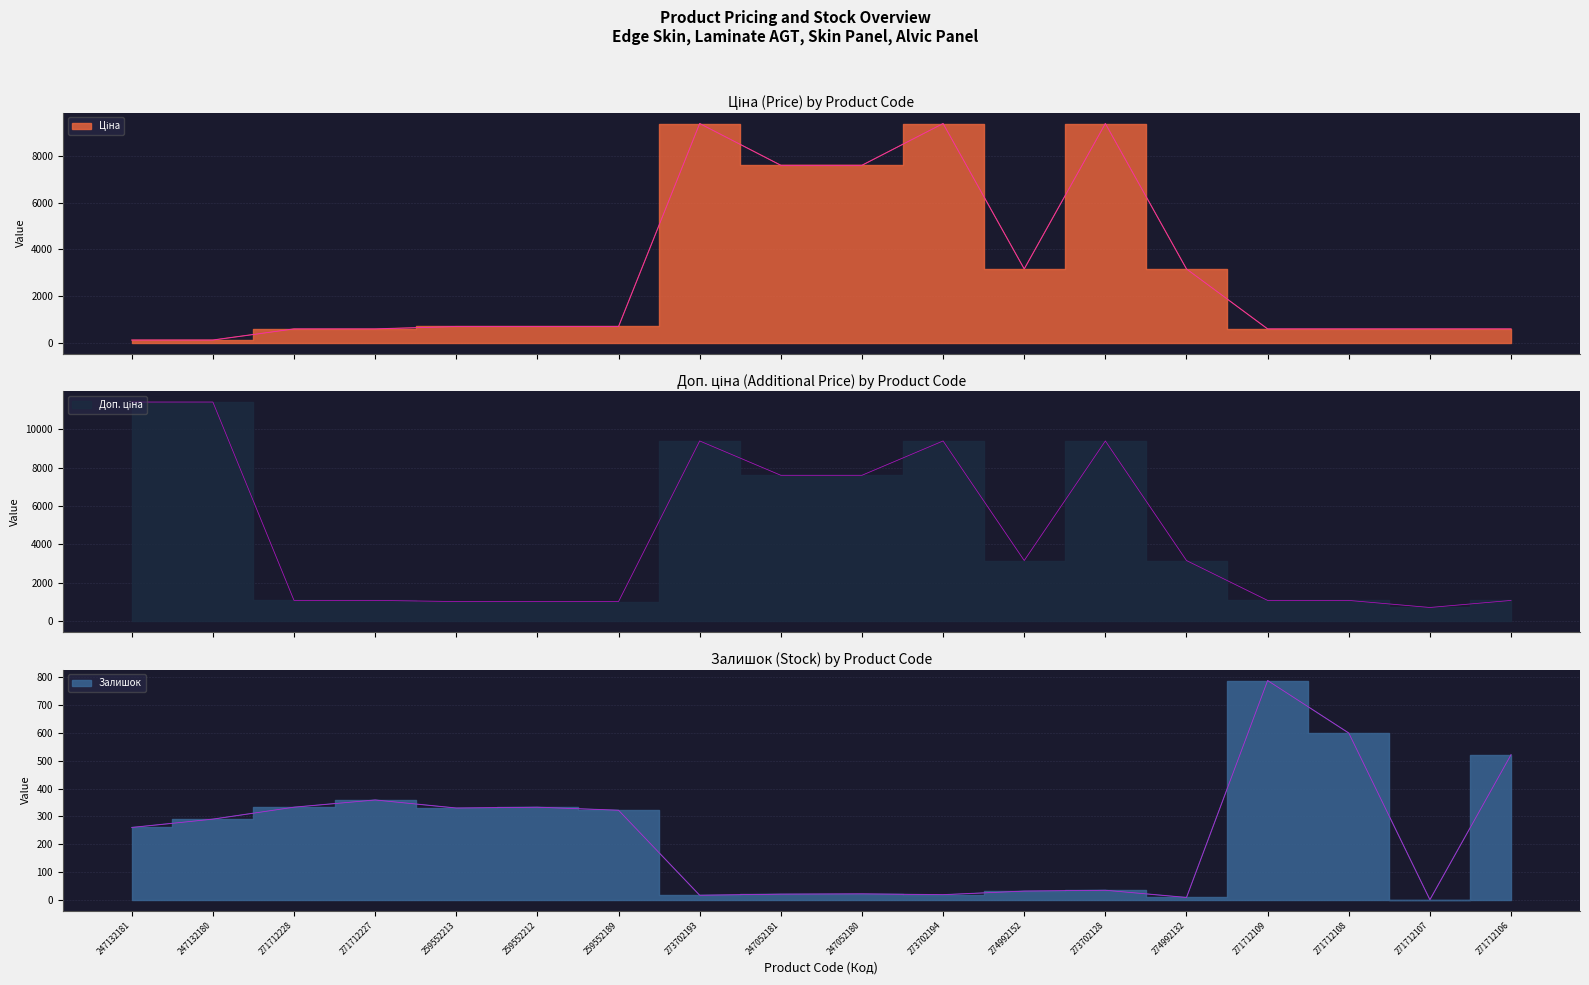

Is it true that Залишок equals 576.1 at 271712227?

False